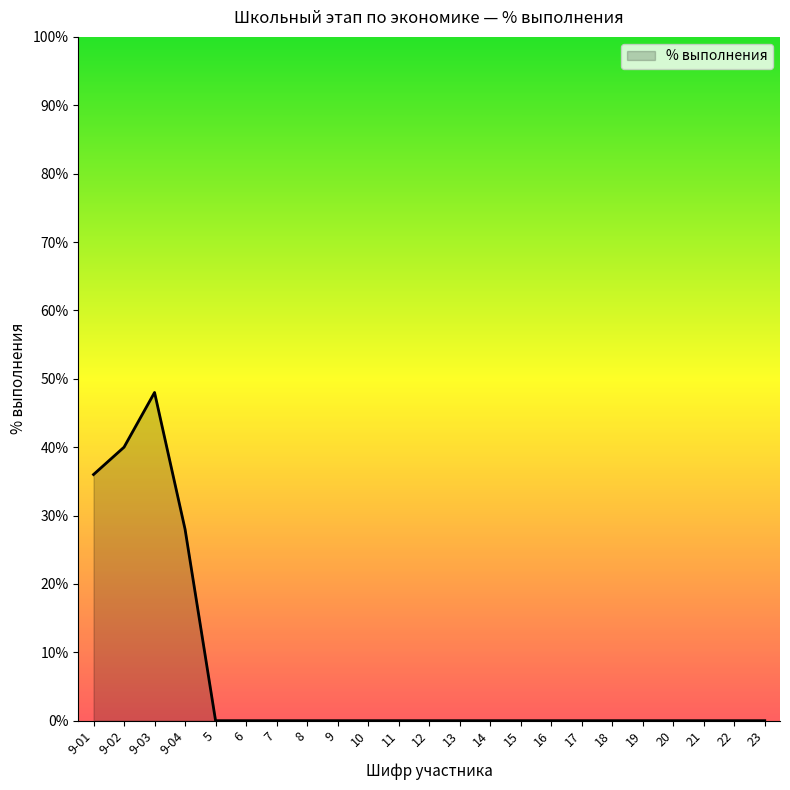

Does the chart have visible grid lines?

No